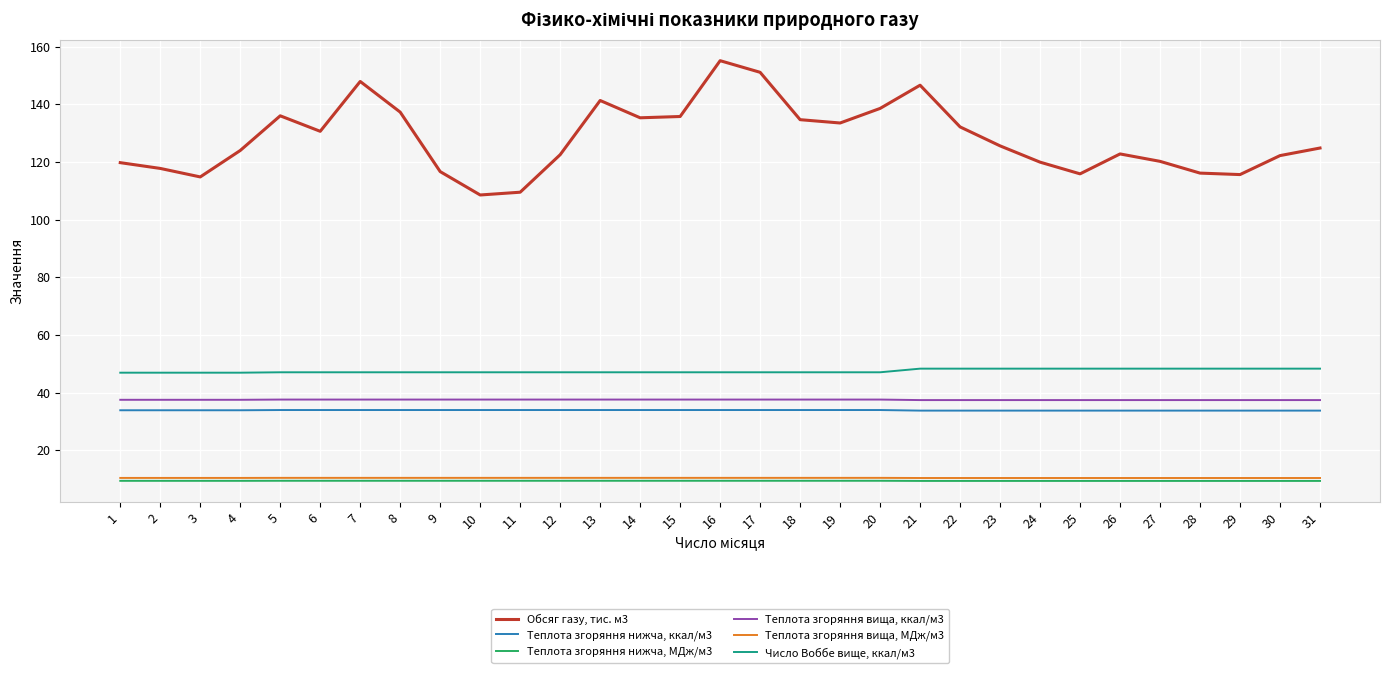

What is the minimum value shown in the chart?

9.4